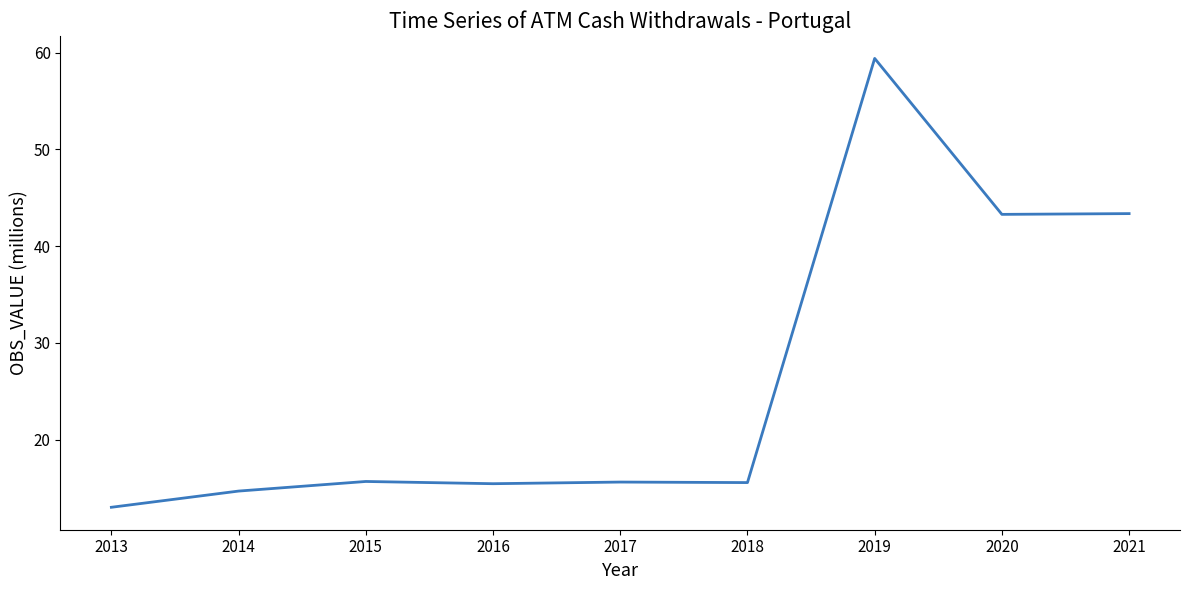

Approximately how many times larger is the value at 2016 compared to 2019?

0.3